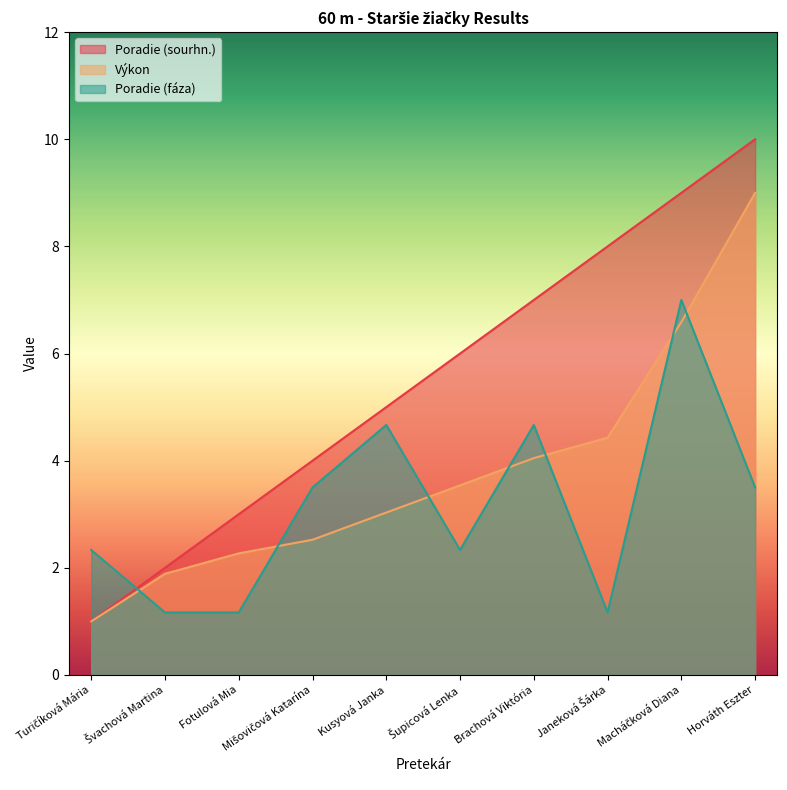

True or false: Výkon has more than 0 points higher than both neighbors.

False